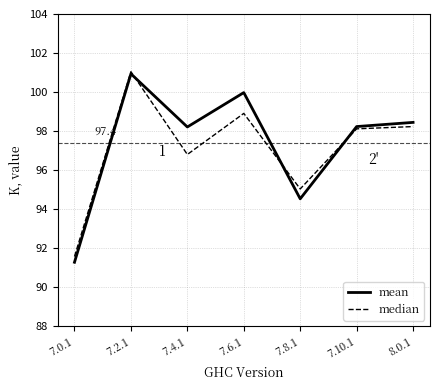

What position from the right is 7.6.1?

4